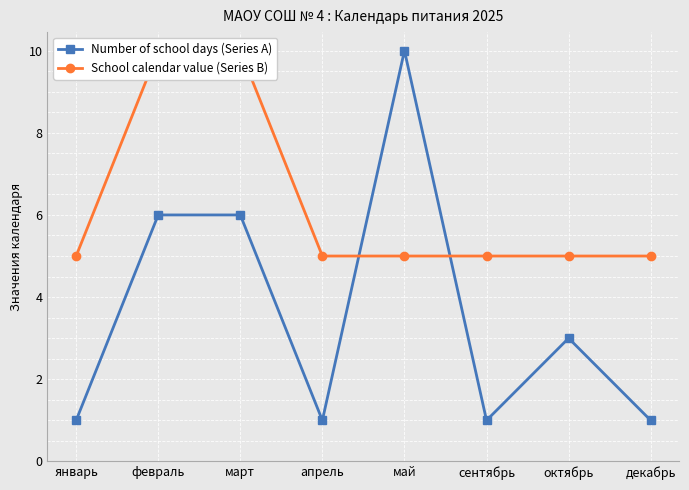

What is the sum of all Number of school days (Series A) values?

29